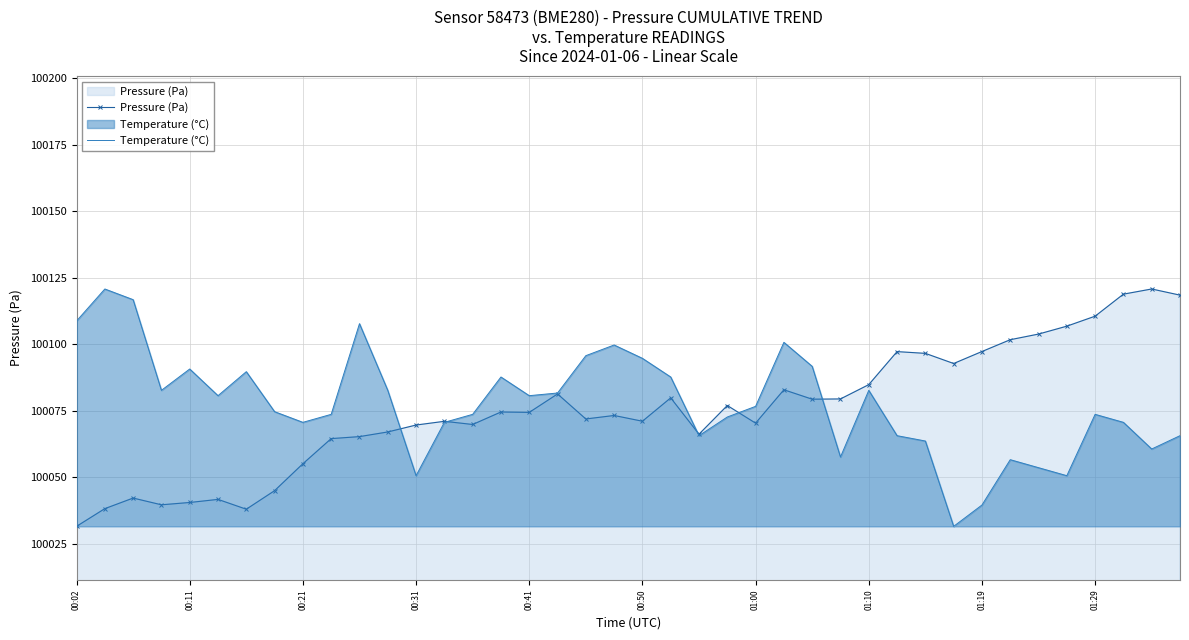

What is the value of the Temperature (°C) point at the 27th from the left?

100091.7